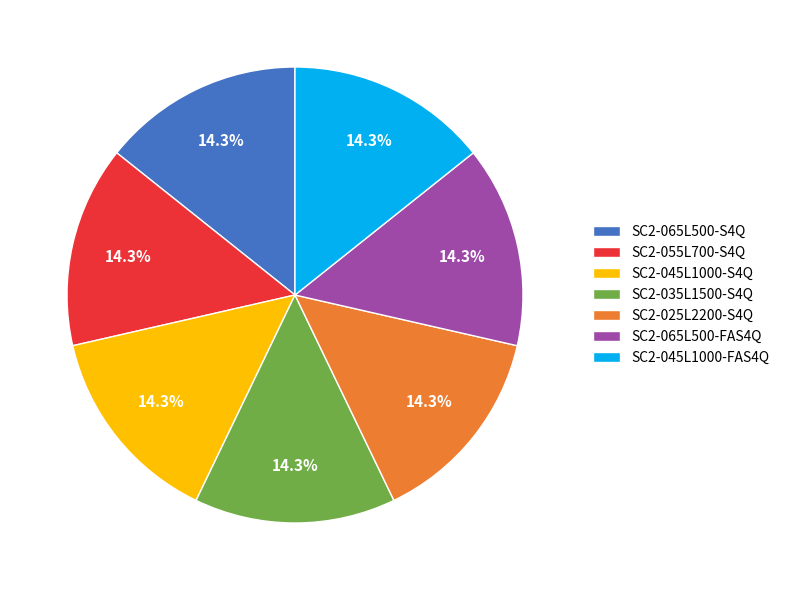

To the nearest percent, what is the average slice percentage?

14%